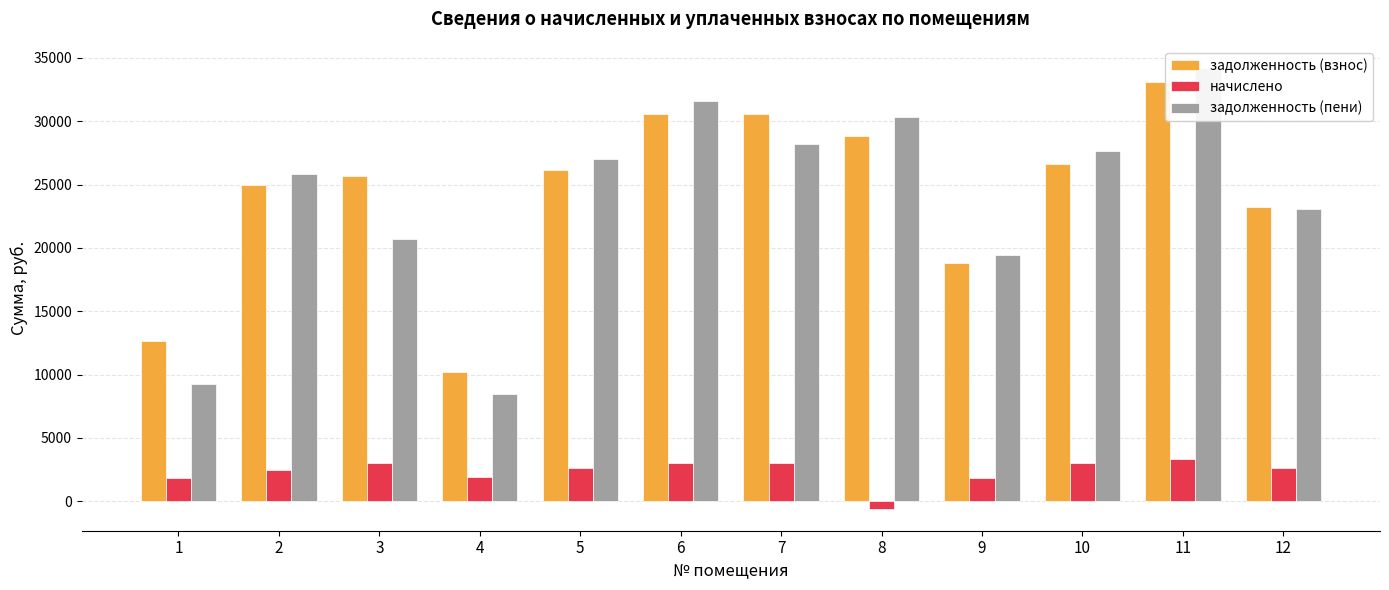

Which category has the lowest value across all series?

8